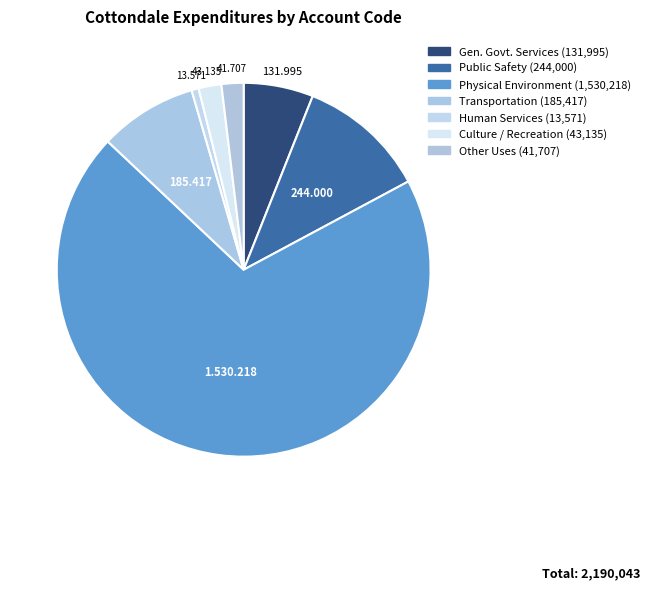

Count the number of slices in the pie.

7